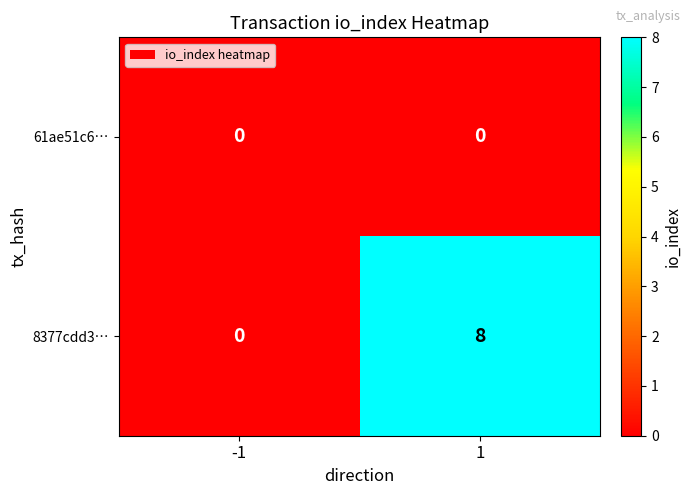

What value does the 8377cdd3… series have at 1?

8